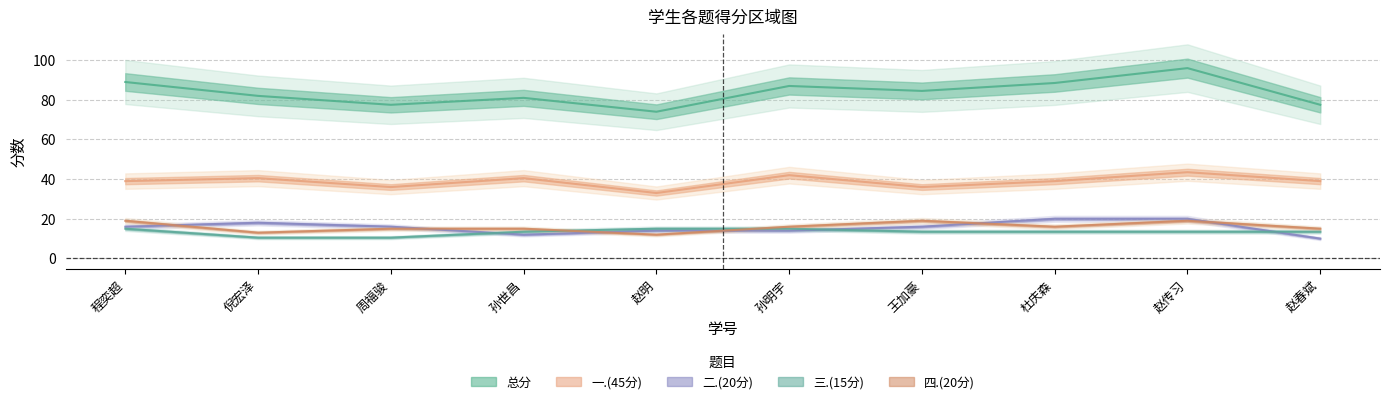

Reading left to right, transcribe all the data shown in this chart.

总分: 2016143003=89.0	2021143001=82.0	2021143002=77.5	2021143003=81.0	2021143004=74.0	2021143005=87.0	2021143006=84.5	2021143007=88.5	2021143008=96.0	2021143009=77.5
一.(45分): 2016143003=39.0	2021143001=40.5	2021143002=36.0	2021143003=40.5	2021143004=33.0	2021143005=42.0	2021143006=36.0	2021143007=39.0	2021143008=43.5	2021143009=39.0
二.(20分): 2016143003=16.0	2021143001=18.0	2021143002=16.0	2021143003=12.0	2021143004=14.0	2021143005=14.0	2021143006=16.0	2021143007=20.0	2021143008=20.0	2021143009=10.0
三.(15分): 2016143003=15.0	2021143001=10.5	2021143002=10.5	2021143003=13.5	2021143004=15.0	2021143005=15.0	2021143006=13.5	2021143007=13.5	2021143008=13.5	2021143009=13.5
四.(20分): 2016143003=19.0	2021143001=13.0	2021143002=15.0	2021143003=15.0	2021143004=12.0	2021143005=16.0	2021143006=19.0	2021143007=16.0	2021143008=19.0	2021143009=15.0